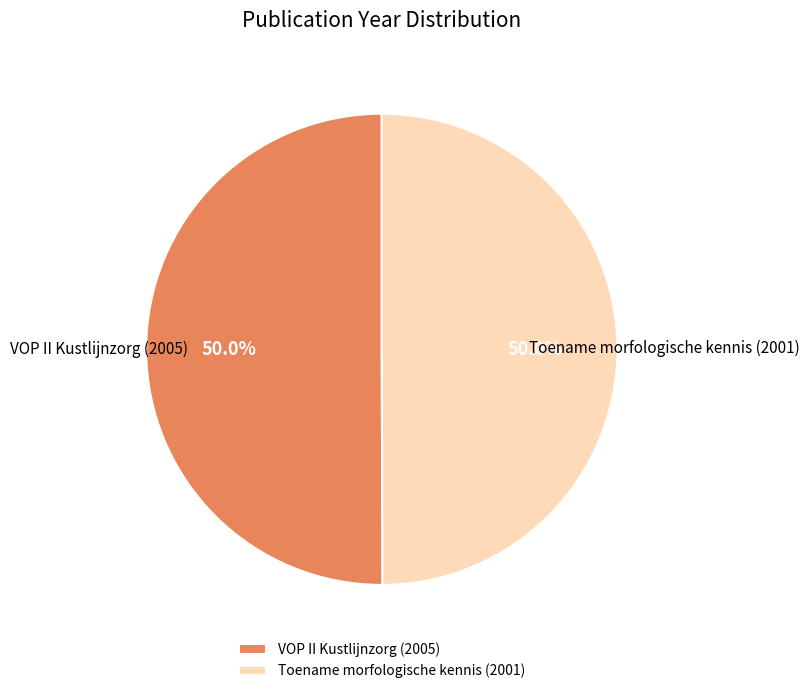

Is it true that VOP II Kustlijnzorg (2005) is 36% of the pie?

False